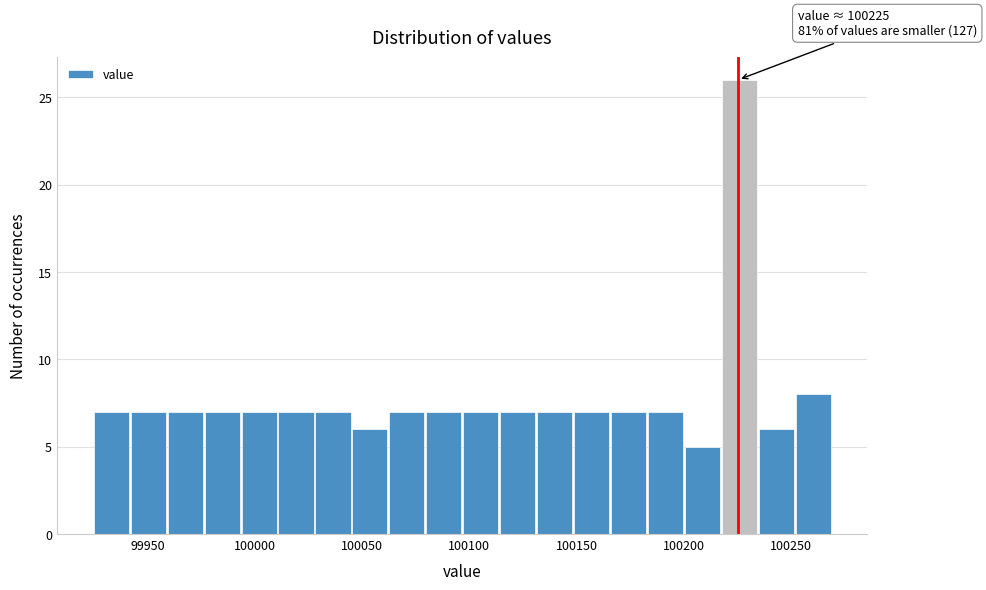

Around what value on the x-axis is the tallest bar? Give the approximate position of its centre, as read against the axis.

100225